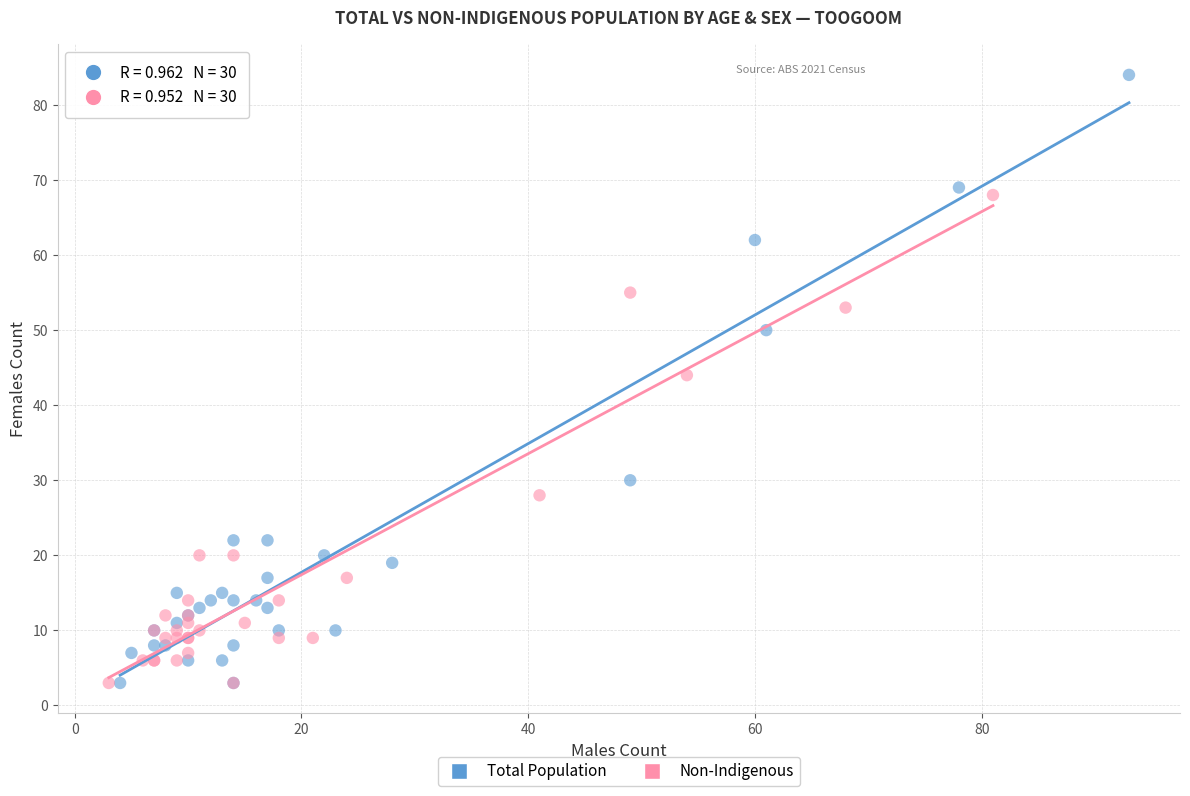

Which series contains the highest Y value?

Total Population